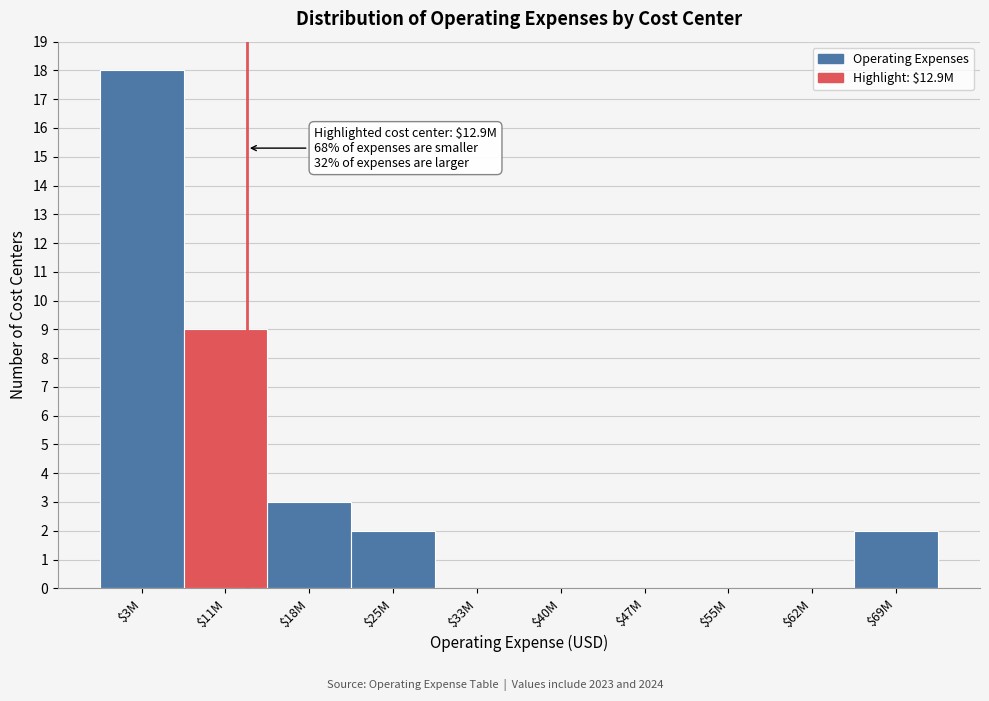

What is the maximum value shown in the chart?

18